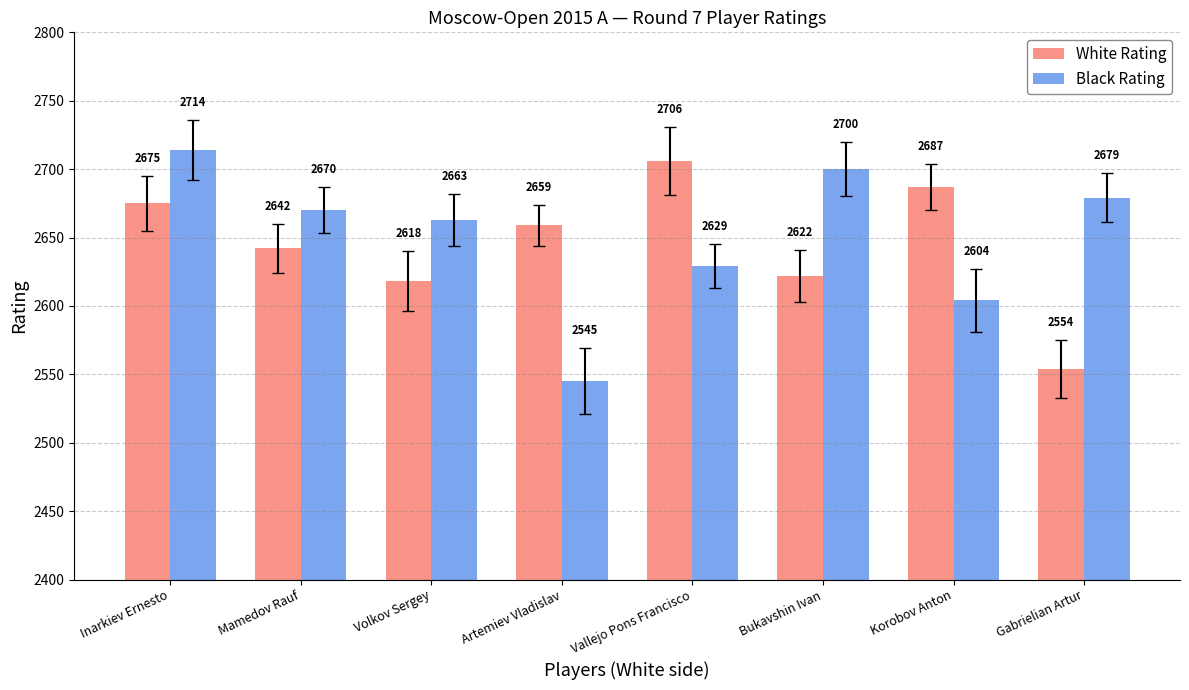

What is the sum of the White Rating values at Gabrielian Artur and Bukavshin Ivan?

5176